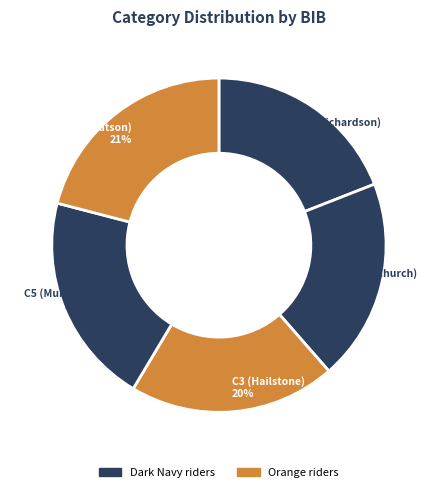

Which slice is the largest?

C3 (Watson)